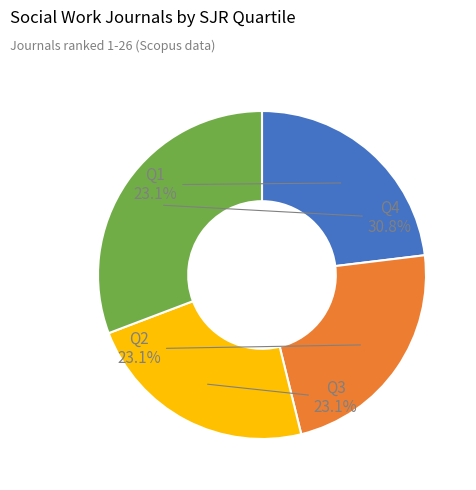

Is there a majority slice in this chart?

No